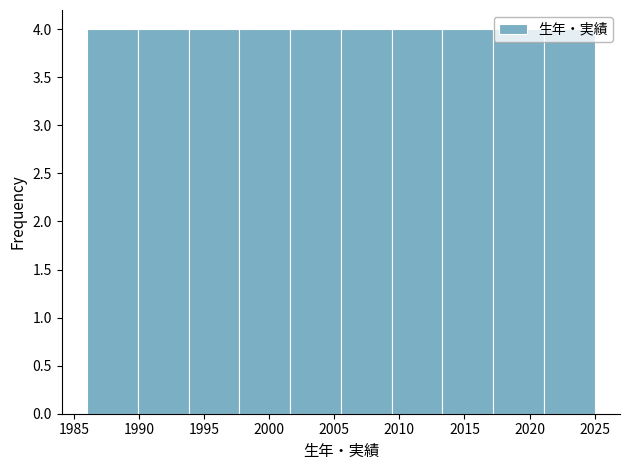

Reading left to right, list every bar in this chart as the range it spans on the x-axis followed by its height. Neither the bar edges nor the heights are printed on the chart, so give them approximately, as read against the axes.

1986.0 to 1989.9: 4
1989.9 to 1993.8: 4
1993.8 to 1997.7: 4
1997.7 to 2001.6: 4
2001.6 to 2005.5: 4
2005.5 to 2009.4: 4
2009.4 to 2013.3: 4
2013.3 to 2017.2: 4
2017.2 to 2021.1: 4
2021.1 to 2025.0: 4